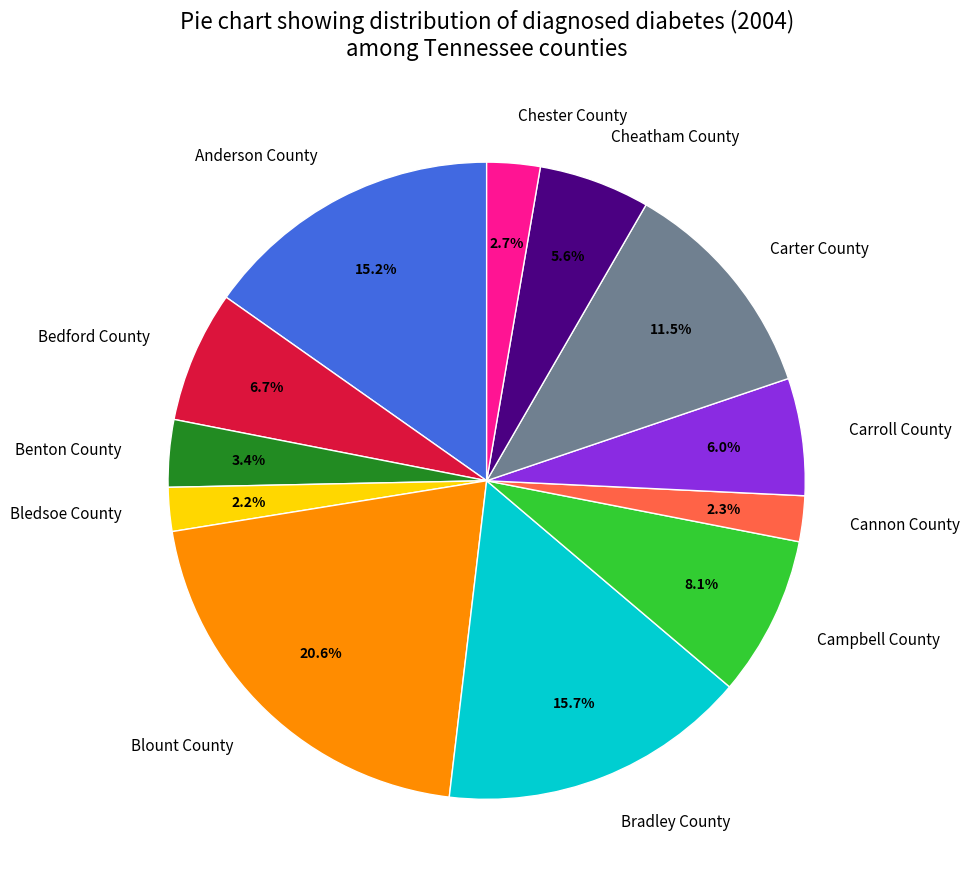

To the nearest percent, what is the average slice percentage?

8%